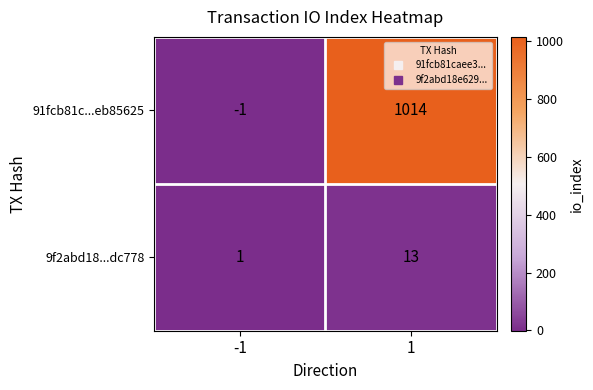

What is the sum of the 9f2abd18...dc778 values at 1 and -1?

14